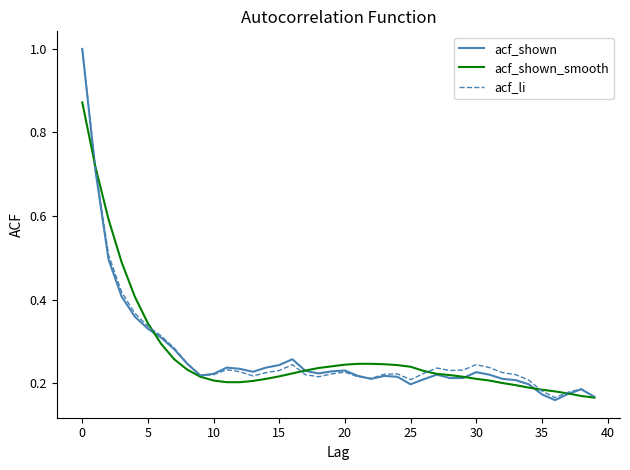

Which series has the largest range (max minus min)?

acf_shown